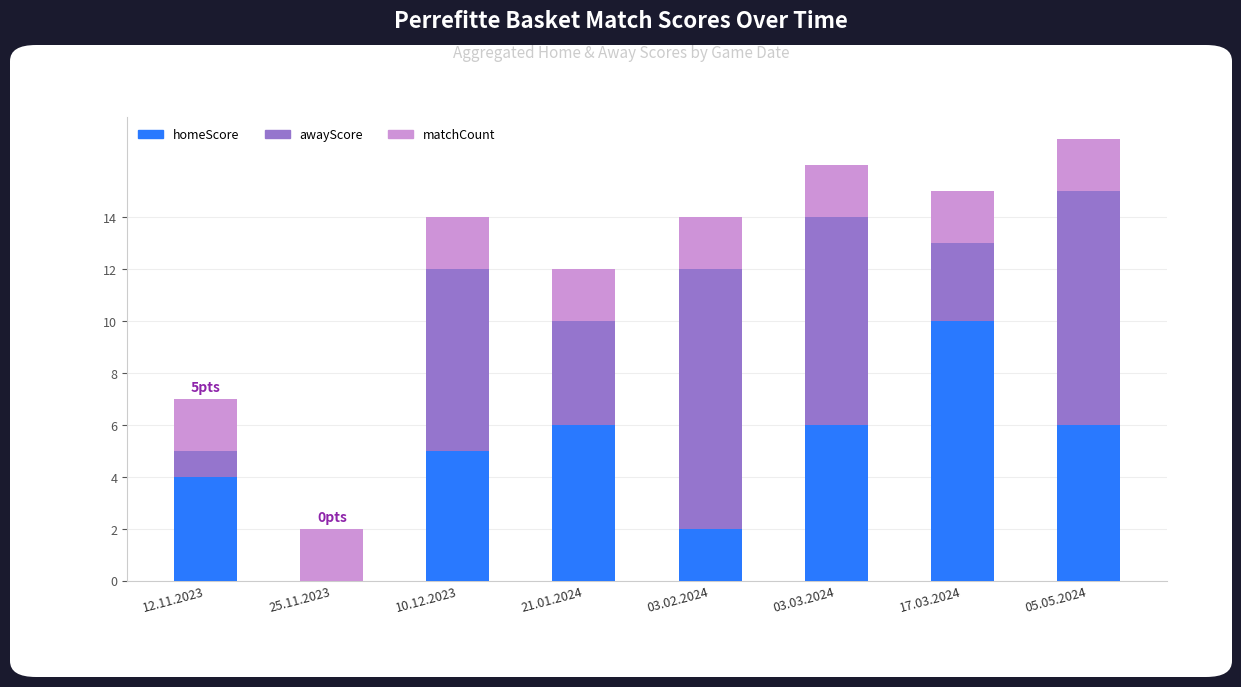

Reading left to right, transcribe the values for homeScore.

12.11.2023=4	25.11.2023=0	10.12.2023=5	21.01.2024=6	03.02.2024=2	03.03.2024=6	17.03.2024=10	05.05.2024=6